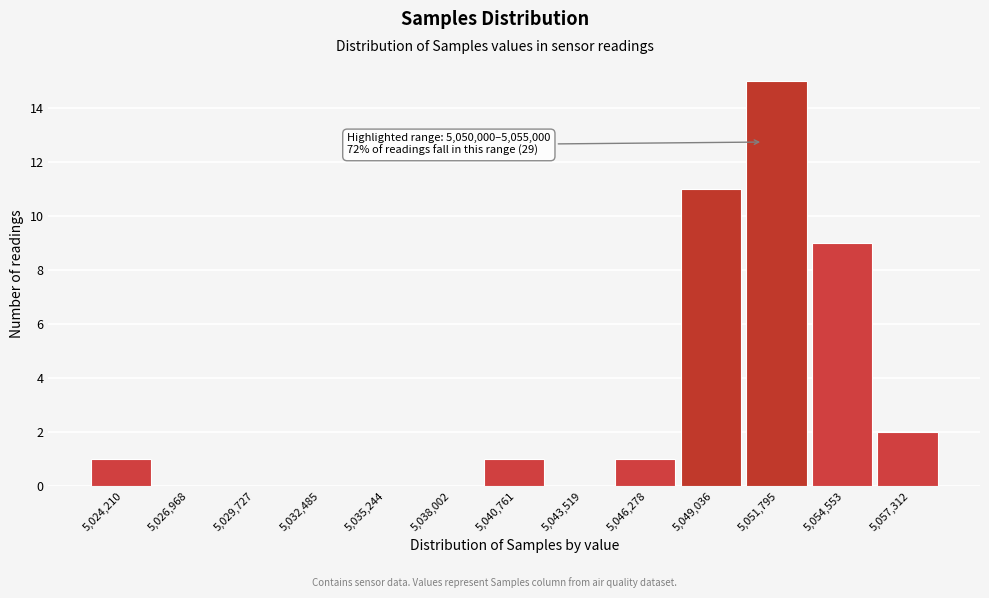

Reading right to left, list all the values displayed in this chart.

5,057,312=2	5,054,553=9	5,051,795=15	5,049,036=11	5,046,278=1	5,043,519=0	5,040,761=1	5,038,002=0	5,035,244=0	5,032,485=0	5,029,727=0	5,026,968=0	5,024,210=1